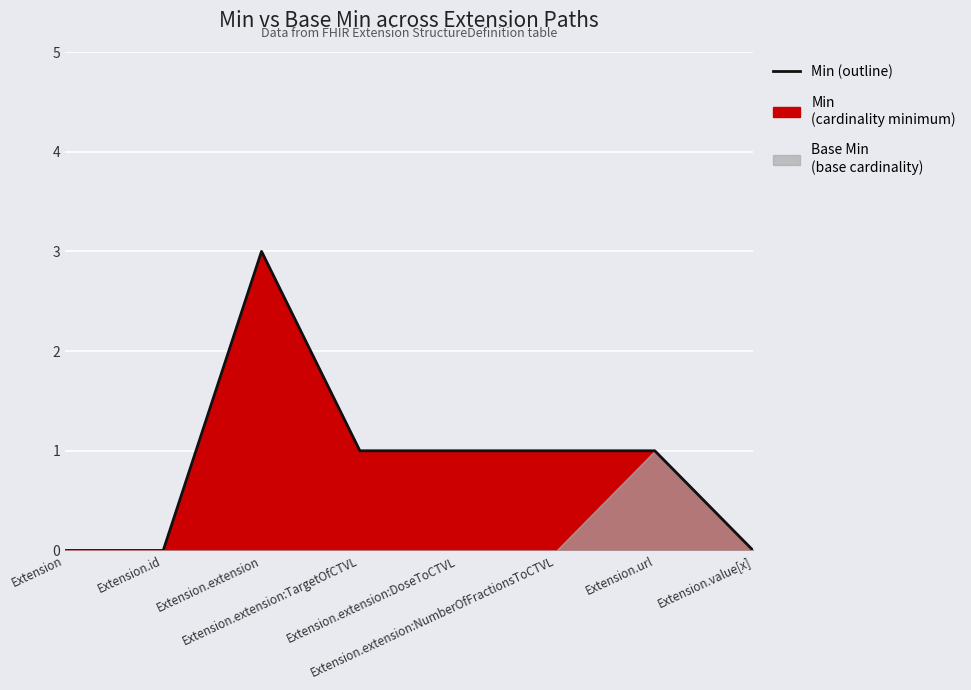

What is the average value?

1